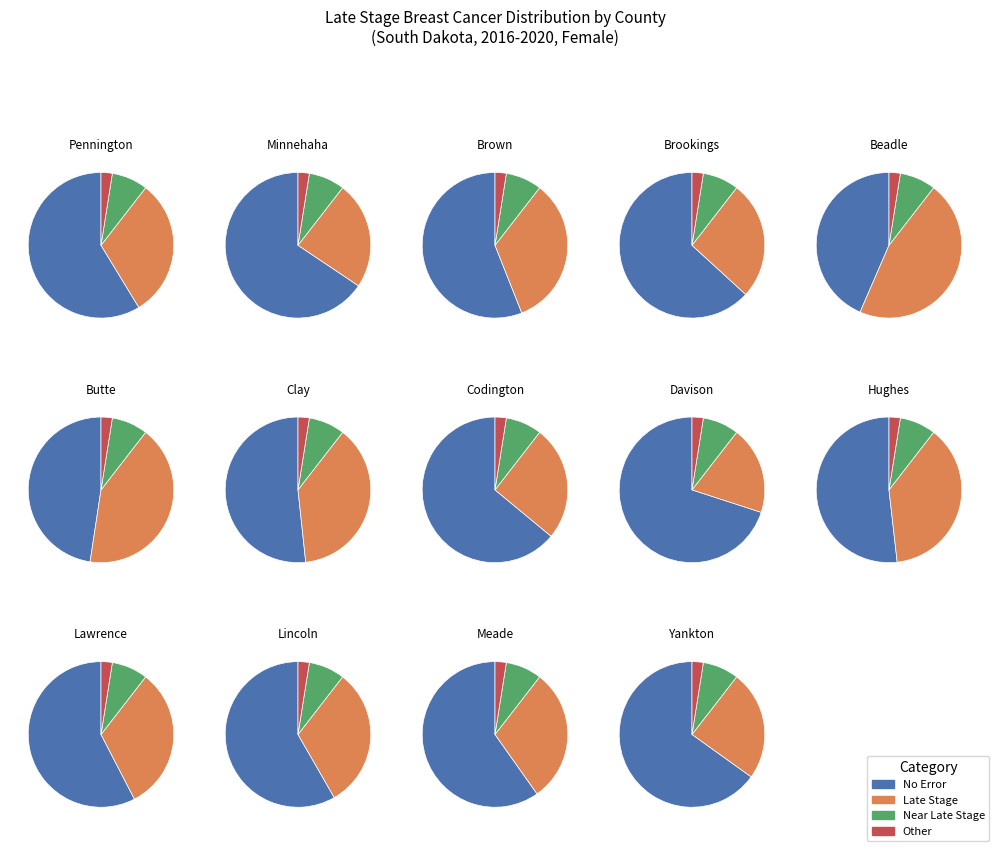

To the nearest percent, what is the difference between the percent_late_stage and 5 slice percentages?

4%